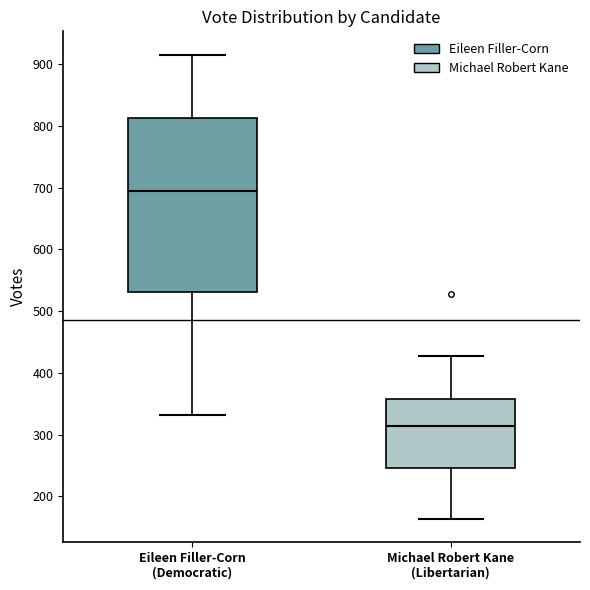

Which box is the tallest, from its lower edge to its upper edge?

Eileen Filler-Corn (Democratic)